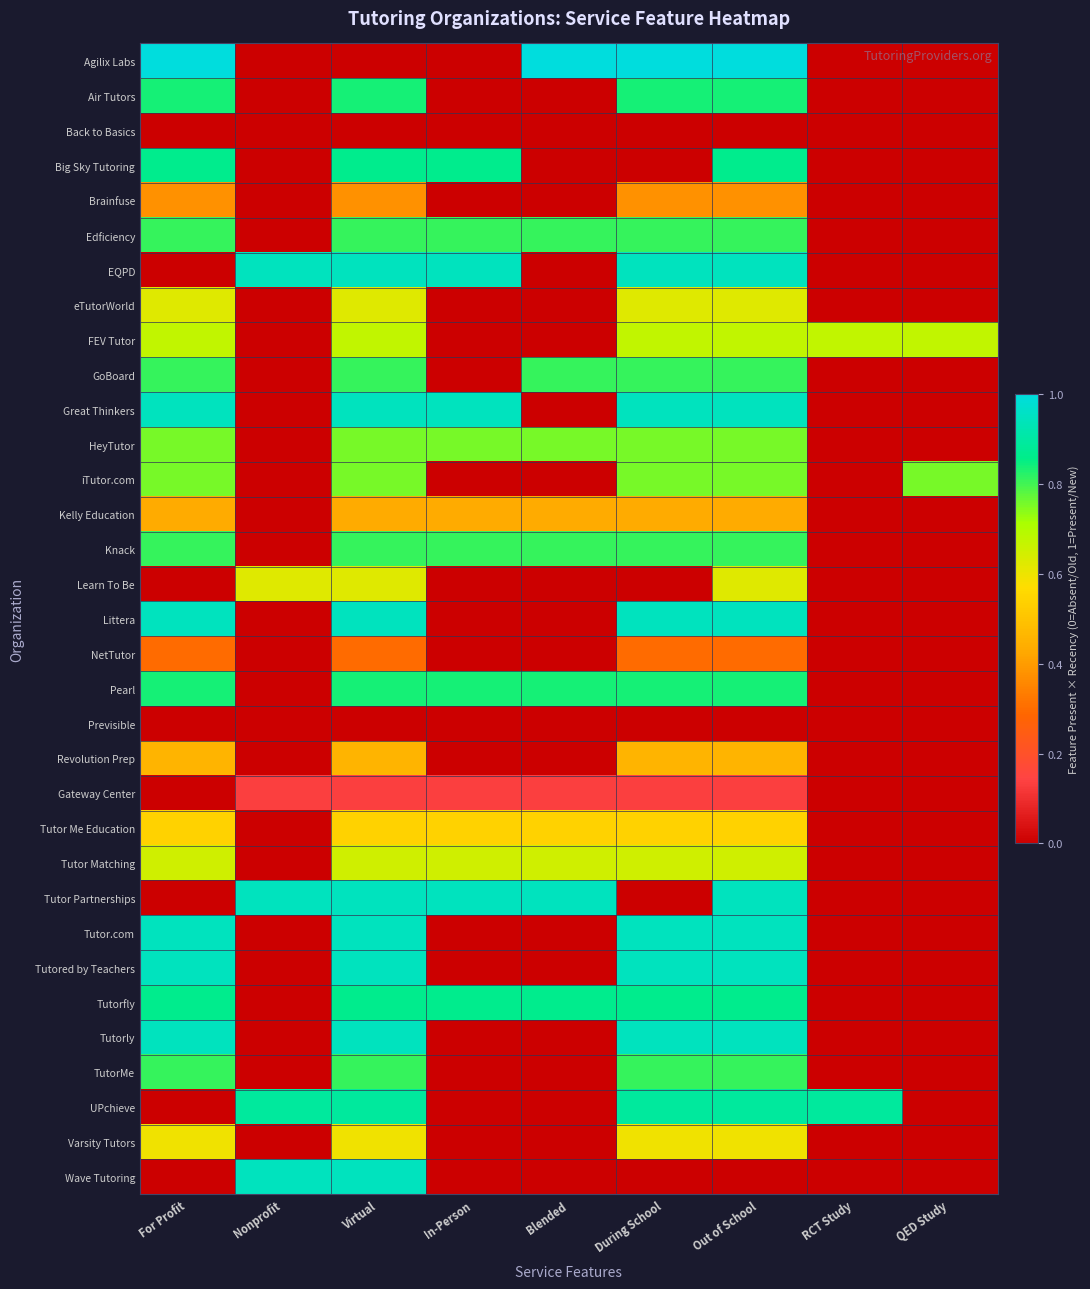

Reading right to left, what are all the values shown in this chart?

Agilix Labs: QED Study=0.0	RCT Study=0.0	Out of School=1.0	During School=1.0	Blended=1.0	In-Person=0.0	Virtual=0.0	Nonprofit=0.0	For Profit=1.0
Air Tutors: QED Study=0.0	RCT Study=0.0	Out of School=0.8	During School=0.8	Blended=0.0	In-Person=0.0	Virtual=0.8	Nonprofit=0.0	For Profit=0.8
Back to Basics: QED Study=0.0	RCT Study=0.0	Out of School=0.0	During School=0.0	Blended=0.0	In-Person=0.0	Virtual=0.0	Nonprofit=0.0	For Profit=0.0
Big Sky Tutoring: QED Study=0.0	RCT Study=0.0	Out of School=0.9	During School=0.0	Blended=0.0	In-Person=0.9	Virtual=0.9	Nonprofit=0.0	For Profit=0.9
Brainfuse: QED Study=0.0	RCT Study=0.0	Out of School=0.4	During School=0.4	Blended=0.0	In-Person=0.0	Virtual=0.4	Nonprofit=0.0	For Profit=0.4
Edficiency: QED Study=0.0	RCT Study=0.0	Out of School=0.8	During School=0.8	Blended=0.8	In-Person=0.8	Virtual=0.8	Nonprofit=0.0	For Profit=0.8
EQPD: QED Study=0.0	RCT Study=0.0	Out of School=0.9	During School=0.9	Blended=0.0	In-Person=0.9	Virtual=0.9	Nonprofit=0.9	For Profit=0.0
eTutorWorld: QED Study=0.0	RCT Study=0.0	Out of School=0.6	During School=0.6	Blended=0.0	In-Person=0.0	Virtual=0.6	Nonprofit=0.0	For Profit=0.6
FEV Tutor: QED Study=0.7	RCT Study=0.7	Out of School=0.7	During School=0.7	Blended=0.0	In-Person=0.0	Virtual=0.7	Nonprofit=0.0	For Profit=0.7
GoBoard: QED Study=0.0	RCT Study=0.0	Out of School=0.8	During School=0.8	Blended=0.8	In-Person=0.0	Virtual=0.8	Nonprofit=0.0	For Profit=0.8
Great Thinkers: QED Study=0.0	RCT Study=0.0	Out of School=0.9	During School=0.9	Blended=0.0	In-Person=0.9	Virtual=0.9	Nonprofit=0.0	For Profit=0.9
HeyTutor: QED Study=0.0	RCT Study=0.0	Out of School=0.8	During School=0.8	Blended=0.8	In-Person=0.8	Virtual=0.8	Nonprofit=0.0	For Profit=0.8
iTutor.com: QED Study=0.8	RCT Study=0.0	Out of School=0.8	During School=0.8	Blended=0.0	In-Person=0.0	Virtual=0.8	Nonprofit=0.0	For Profit=0.8
Kelly Education: QED Study=0.0	RCT Study=0.0	Out of School=0.4	During School=0.4	Blended=0.4	In-Person=0.4	Virtual=0.4	Nonprofit=0.0	For Profit=0.4
Knack: QED Study=0.0	RCT Study=0.0	Out of School=0.8	During School=0.8	Blended=0.8	In-Person=0.8	Virtual=0.8	Nonprofit=0.0	For Profit=0.8
Learn To Be: QED Study=0.0	RCT Study=0.0	Out of School=0.6	During School=0.0	Blended=0.0	In-Person=0.0	Virtual=0.6	Nonprofit=0.6	For Profit=0.0
Littera: QED Study=0.0	RCT Study=0.0	Out of School=0.9	During School=0.9	Blended=0.0	In-Person=0.0	Virtual=0.9	Nonprofit=0.0	For Profit=0.9
NetTutor: QED Study=0.0	RCT Study=0.0	Out of School=0.3	During School=0.3	Blended=0.0	In-Person=0.0	Virtual=0.3	Nonprofit=0.0	For Profit=0.3
Pearl: QED Study=0.0	RCT Study=0.0	Out of School=0.8	During School=0.8	Blended=0.8	In-Person=0.8	Virtual=0.8	Nonprofit=0.0	For Profit=0.8
Previsible: QED Study=0.0	RCT Study=0.0	Out of School=0.0	During School=0.0	Blended=0.0	In-Person=0.0	Virtual=0.0	Nonprofit=0.0	For Profit=0.0
Revolution Prep: QED Study=0.0	RCT Study=0.0	Out of School=0.5	During School=0.5	Blended=0.0	In-Person=0.0	Virtual=0.5	Nonprofit=0.0	For Profit=0.5
Gateway Center: QED Study=0.0	RCT Study=0.0	Out of School=0.1	During School=0.1	Blended=0.1	In-Person=0.1	Virtual=0.1	Nonprofit=0.1	For Profit=0.0
Tutor Me Education: QED Study=0.0	RCT Study=0.0	Out of School=0.5	During School=0.5	Blended=0.5	In-Person=0.5	Virtual=0.5	Nonprofit=0.0	For Profit=0.5
Tutor Matching: QED Study=0.0	RCT Study=0.0	Out of School=0.6	During School=0.6	Blended=0.6	In-Person=0.6	Virtual=0.6	Nonprofit=0.0	For Profit=0.6
Tutor Partnerships: QED Study=0.0	RCT Study=0.0	Out of School=0.9	During School=0.0	Blended=0.9	In-Person=0.9	Virtual=0.9	Nonprofit=0.9	For Profit=0.0
Tutor.com: QED Study=0.0	RCT Study=0.0	Out of School=0.9	During School=0.9	Blended=0.0	In-Person=0.0	Virtual=0.9	Nonprofit=0.0	For Profit=0.9
Tutored by Teachers: QED Study=0.0	RCT Study=0.0	Out of School=0.9	During School=0.9	Blended=0.0	In-Person=0.0	Virtual=0.9	Nonprofit=0.0	For Profit=0.9
Tutorfly: QED Study=0.0	RCT Study=0.0	Out of School=0.9	During School=0.9	Blended=0.9	In-Person=0.9	Virtual=0.9	Nonprofit=0.0	For Profit=0.9
Tutorly: QED Study=0.0	RCT Study=0.0	Out of School=0.9	During School=0.9	Blended=0.0	In-Person=0.0	Virtual=0.9	Nonprofit=0.0	For Profit=0.9
TutorMe: QED Study=0.0	RCT Study=0.0	Out of School=0.8	During School=0.8	Blended=0.0	In-Person=0.0	Virtual=0.8	Nonprofit=0.0	For Profit=0.8
UPchieve: QED Study=0.0	RCT Study=0.9	Out of School=0.9	During School=0.9	Blended=0.0	In-Person=0.0	Virtual=0.9	Nonprofit=0.9	For Profit=0.0
Varsity Tutors: QED Study=0.0	RCT Study=0.0	Out of School=0.6	During School=0.6	Blended=0.0	In-Person=0.0	Virtual=0.6	Nonprofit=0.0	For Profit=0.6
Wave Tutoring: QED Study=0.0	RCT Study=0.0	Out of School=0.0	During School=0.0	Blended=0.0	In-Person=0.0	Virtual=0.9	Nonprofit=0.9	For Profit=0.0